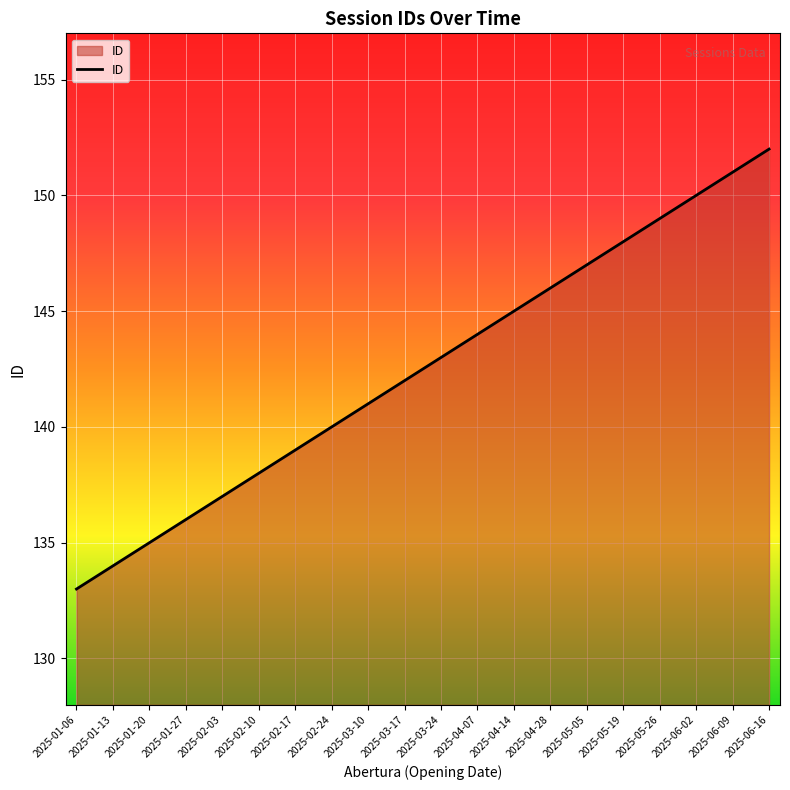

What is the difference between the values at 2025-03-10 and 2025-06-16?

11